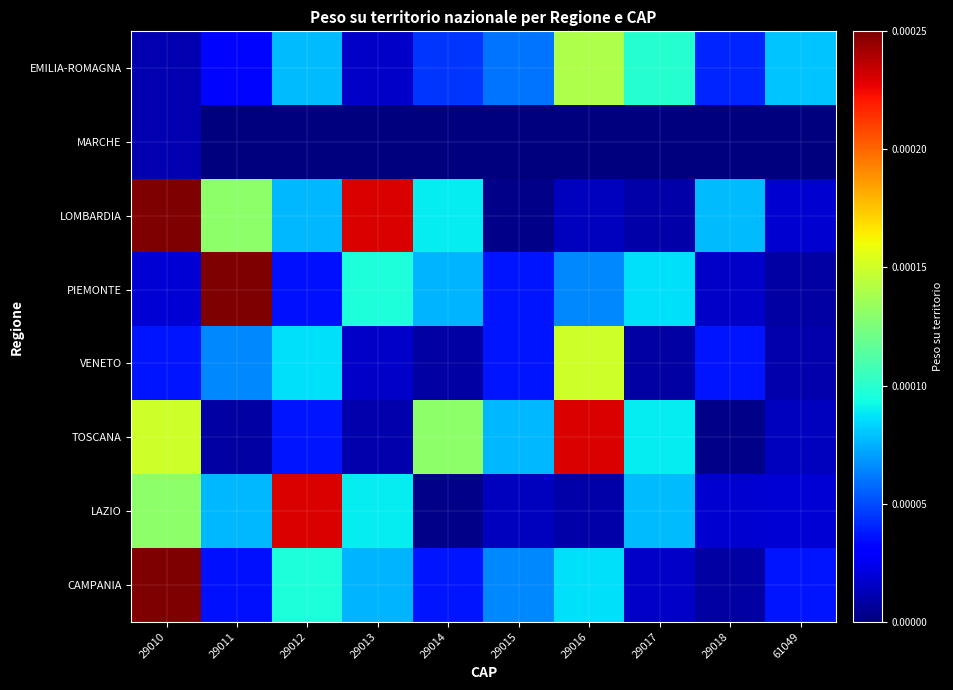

Which series has the largest total across all categories?

LOMBARDIA